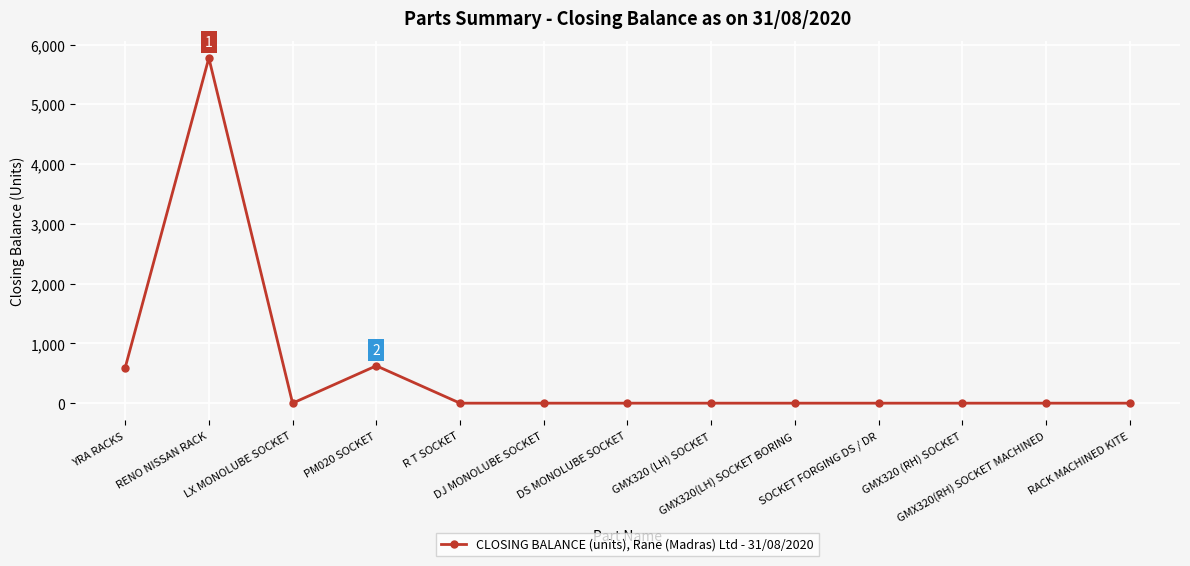

What is the average value?

538